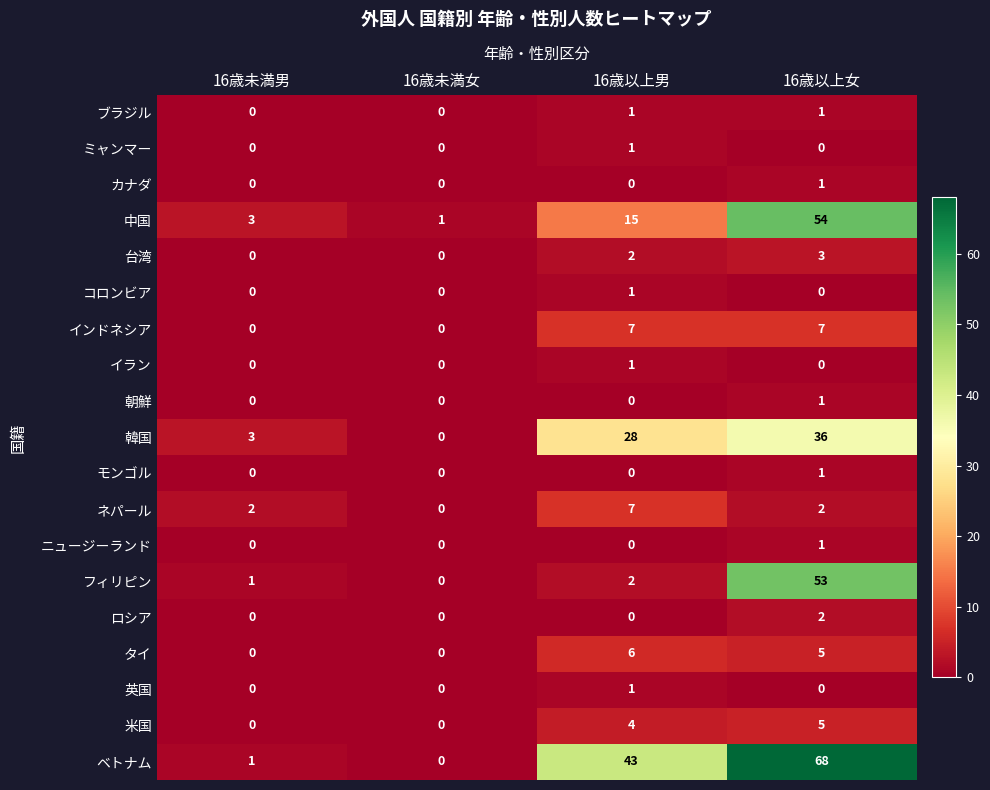

Which series changed the most between 16歳未満女 and 16歳以上男?

ベトナム